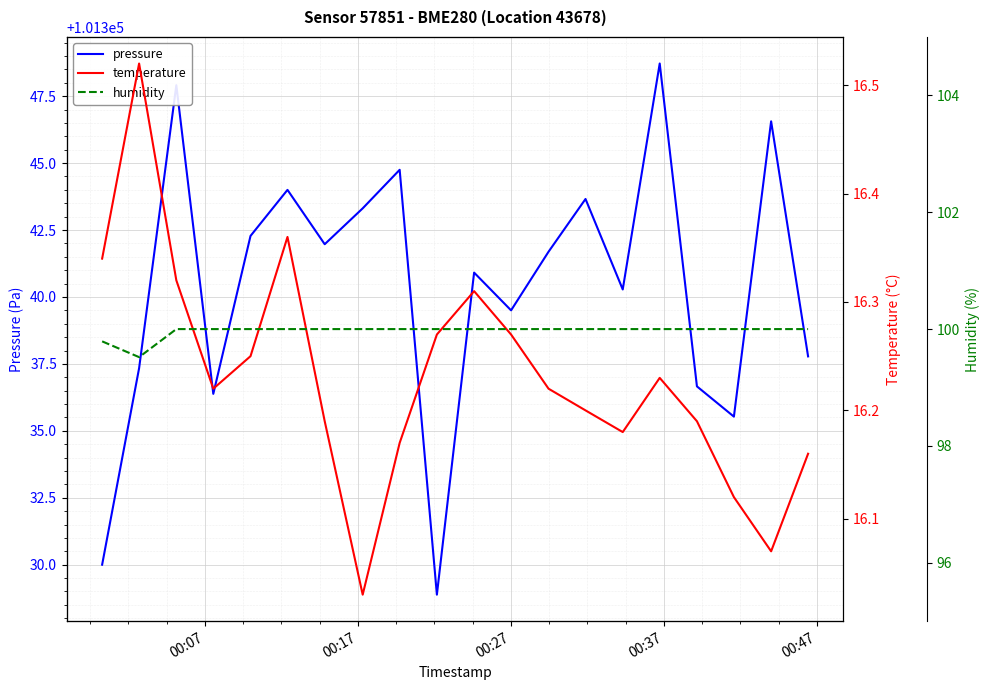

Which series has the largest total across all categories?

pressure